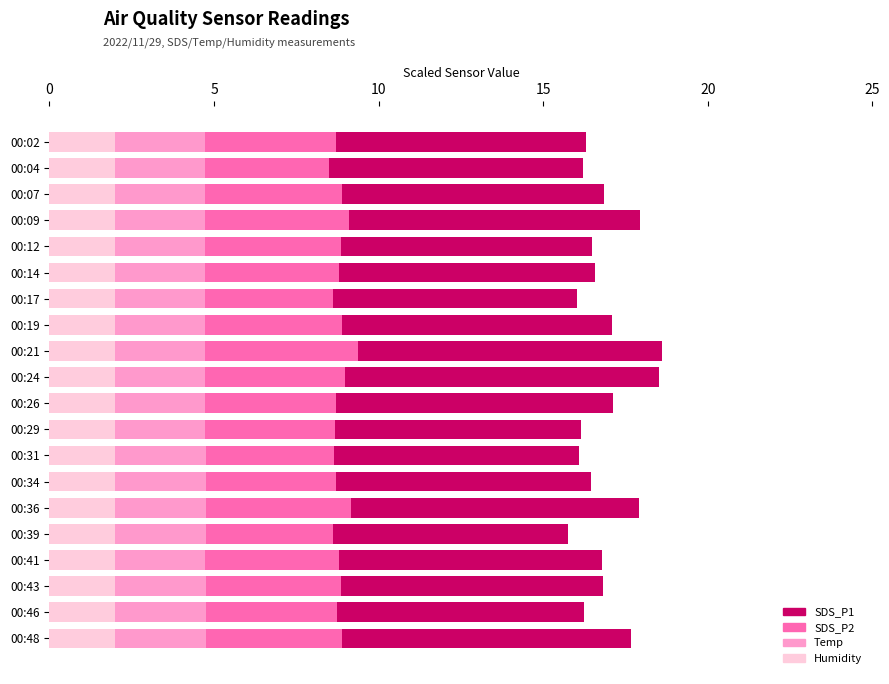

What is the total value across all series at 00:12?

16.5